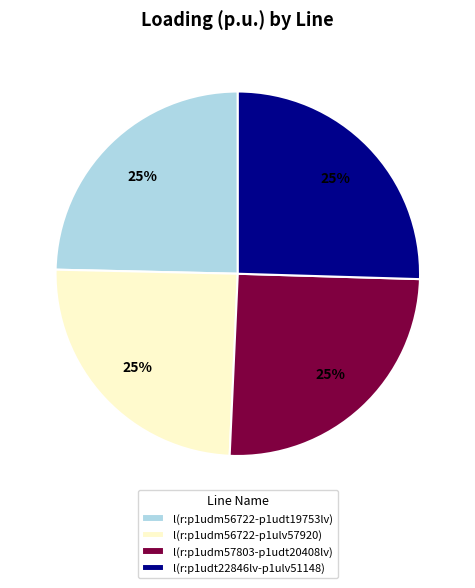

What is the ratio of the value at l(r:p1udm57803-p1udt20408lv) to the value at l(r:p1udm56722-p1udt19753lv)?

1.0